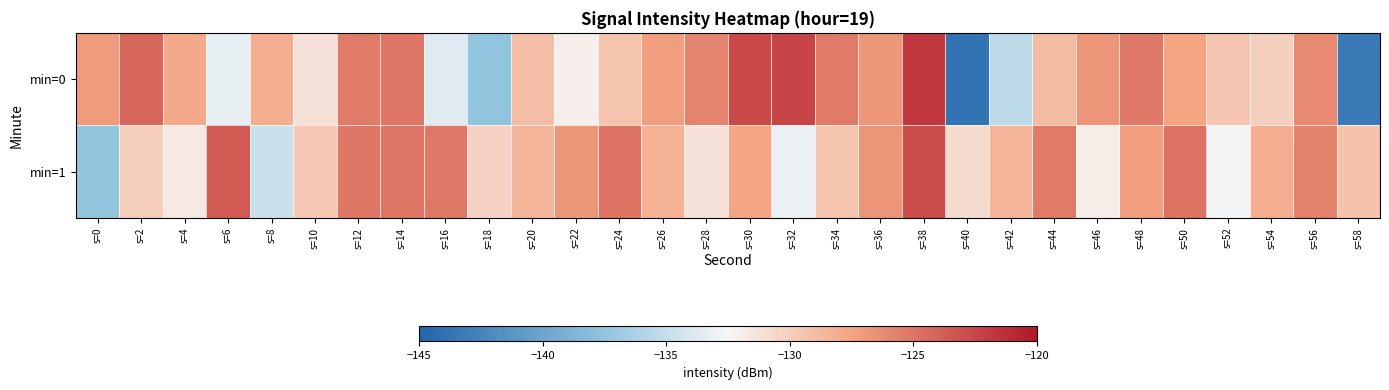

Reading left to right, transcribe all the data shown in this chart.

min=0: s=0=-127.1	s=2=-124.2	s=4=-127.8	s=6=-133.2	s=8=-128.1	s=10=-131.2	s=12=-125.3	s=14=-125.2	s=16=-133.6	s=18=-137.6	s=20=-129.0	s=22=-132.0	s=24=-129.4	s=26=-127.2	s=28=-125.8	s=30=-122.7	s=32=-122.4	s=34=-125.3	s=36=-126.8	s=38=-121.8	s=40=-143.8	s=42=-135.4	s=44=-128.9	s=46=-126.7	s=48=-125.3	s=50=-127.4	s=52=-129.5	s=54=-130.1	s=56=-126.1	s=58=-143.3
min=1: s=0=-137.4	s=2=-130.0	s=4=-131.7	s=6=-123.5	s=8=-134.7	s=10=-129.7	s=12=-125.1	s=14=-125.1	s=16=-125.2	s=18=-130.3	s=20=-128.5	s=22=-126.8	s=24=-124.9	s=26=-128.3	s=28=-131.2	s=30=-127.6	s=32=-133.1	s=34=-129.4	s=36=-126.7	s=38=-122.9	s=40=-130.8	s=42=-128.5	s=44=-125.3	s=46=-131.9	s=48=-127.2	s=50=-124.8	s=52=-132.6	s=54=-128.1	s=56=-125.7	s=58=-129.3